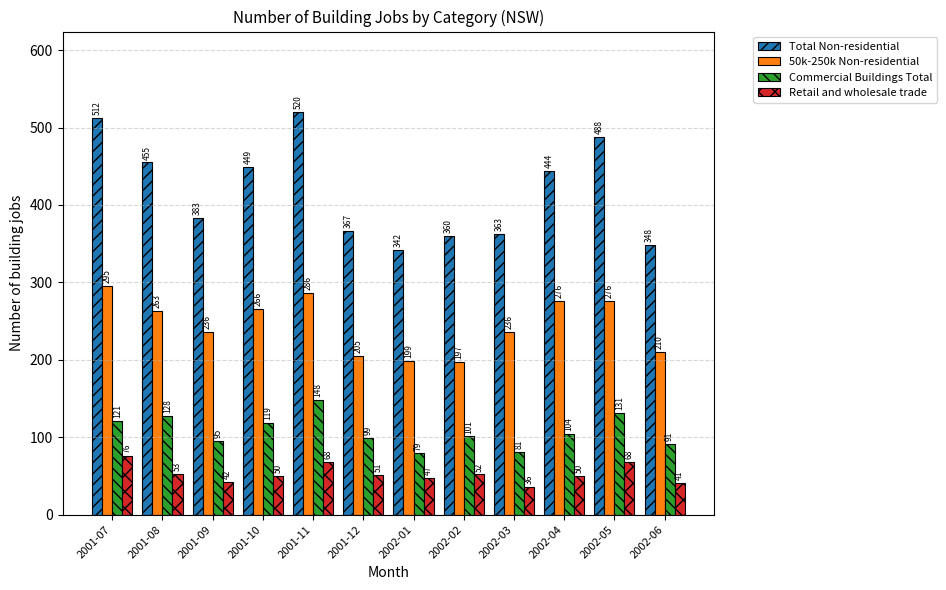

List the series in order of their overall mean, highest first.

Total Non-residential, 50k-250k Non-residential, Commercial Buildings Total, Retail and wholesale trade